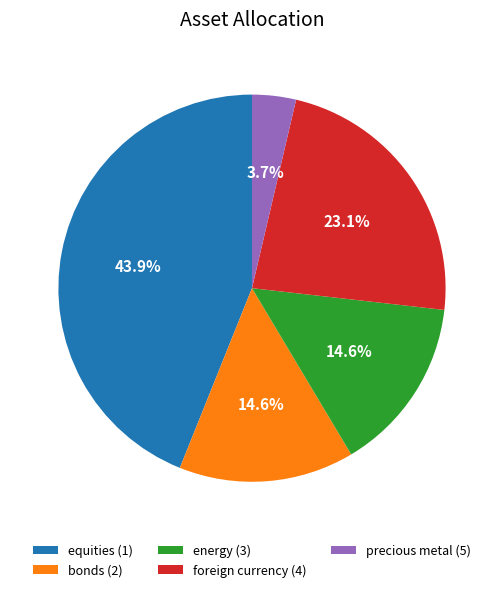

Which category has the smallest portion of the pie?

precious metal (5)